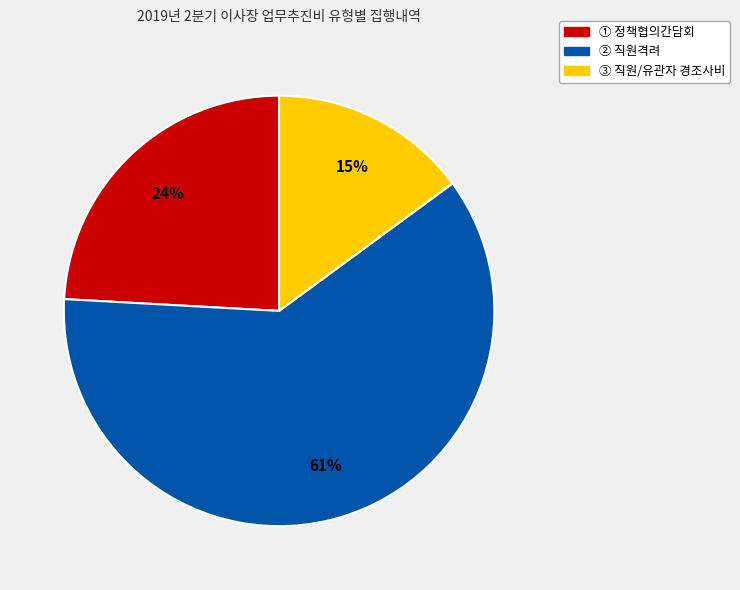

What percentage is the ② 직원격려 slice, to the nearest percent?

61%